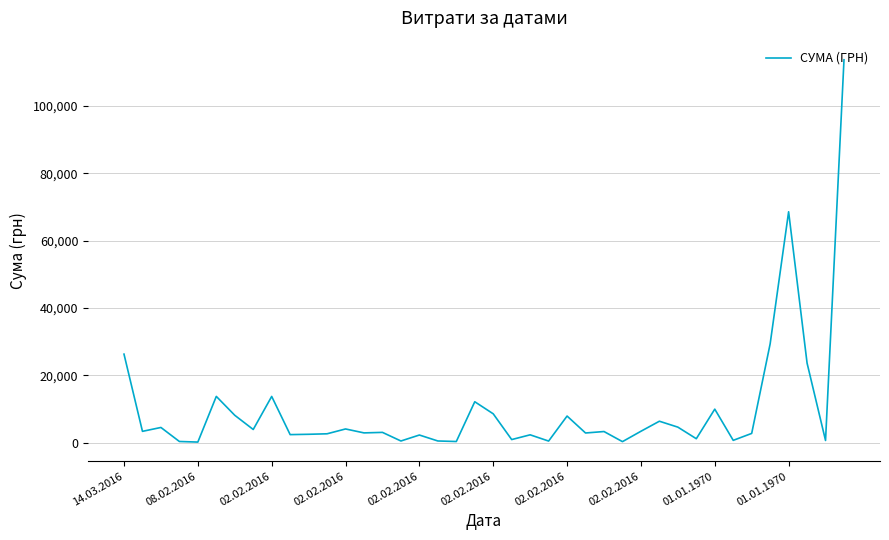

What is the average value?

10017.8